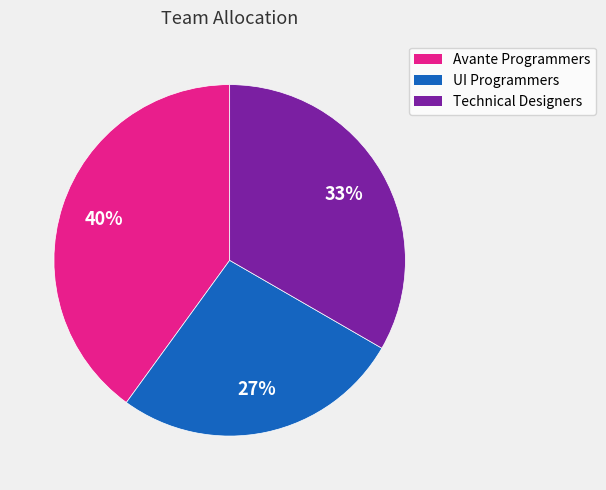

Does any single category account for the majority?

No